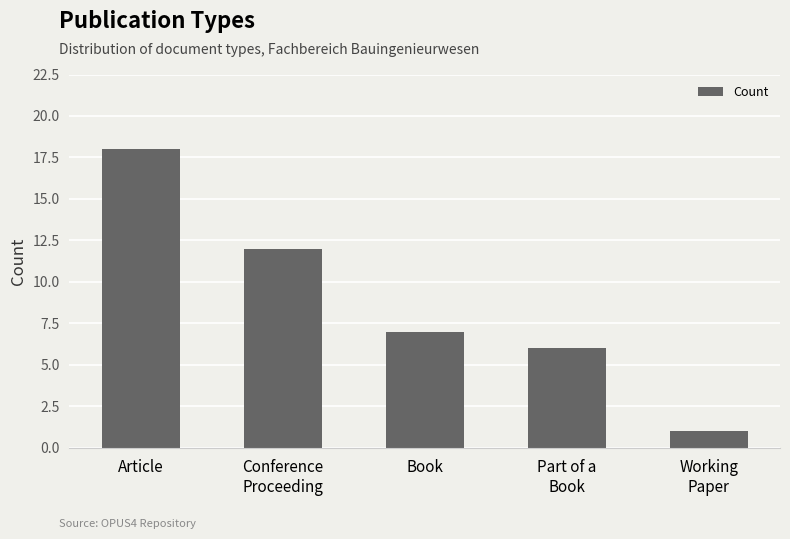

Rank the categories by value from lowest to highest.

Working
Paper, Part of a
Book, Book, Conference
Proceeding, Article